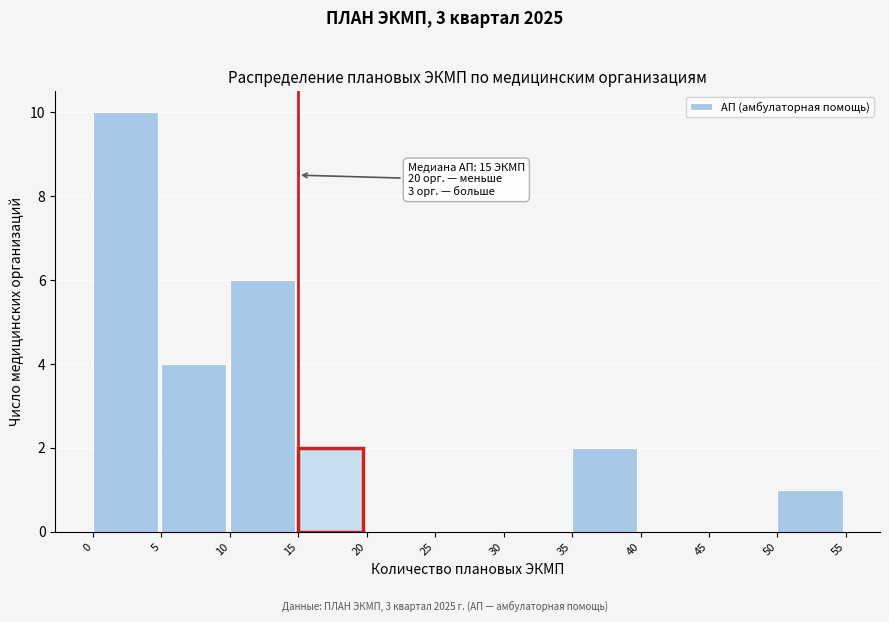

Which range on the x-axis has the tallest bar?

0 to 5